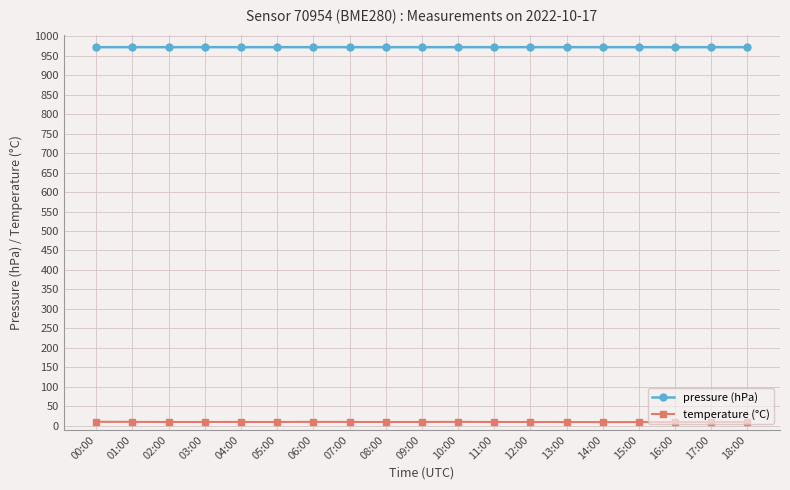

Rank the series at 07:00 from lowest to highest value.

temperature (°C), pressure (hPa)